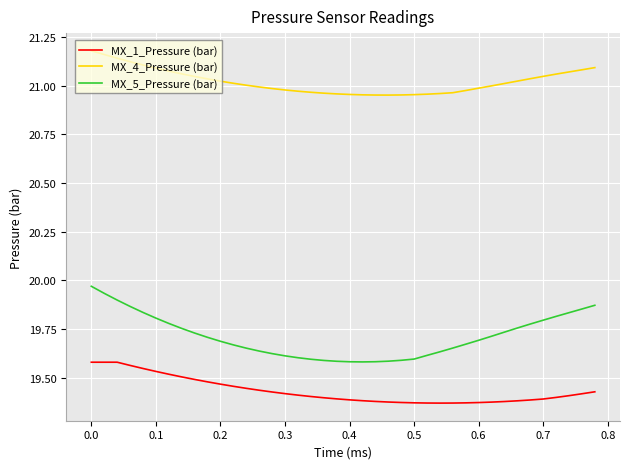

List the series in order of their overall mean, lowest first.

MX_1_Pressure (bar), MX_5_Pressure (bar), MX_4_Pressure (bar)